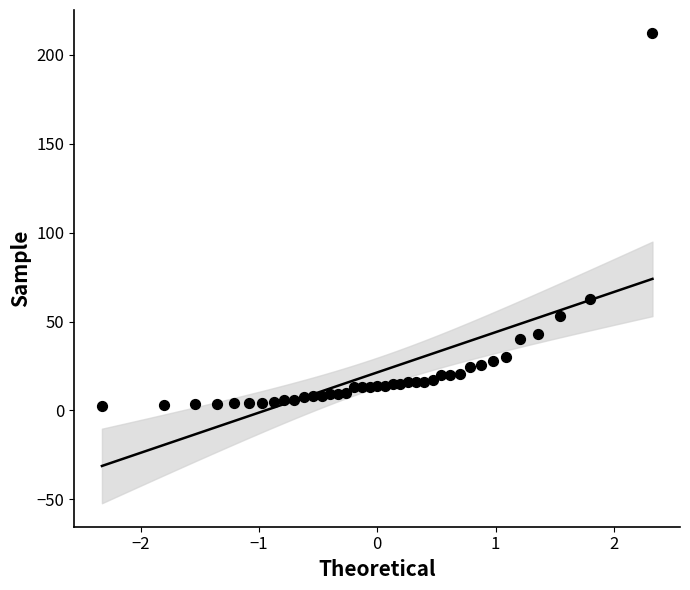

What is the range of X values (max minus min)?

4.7